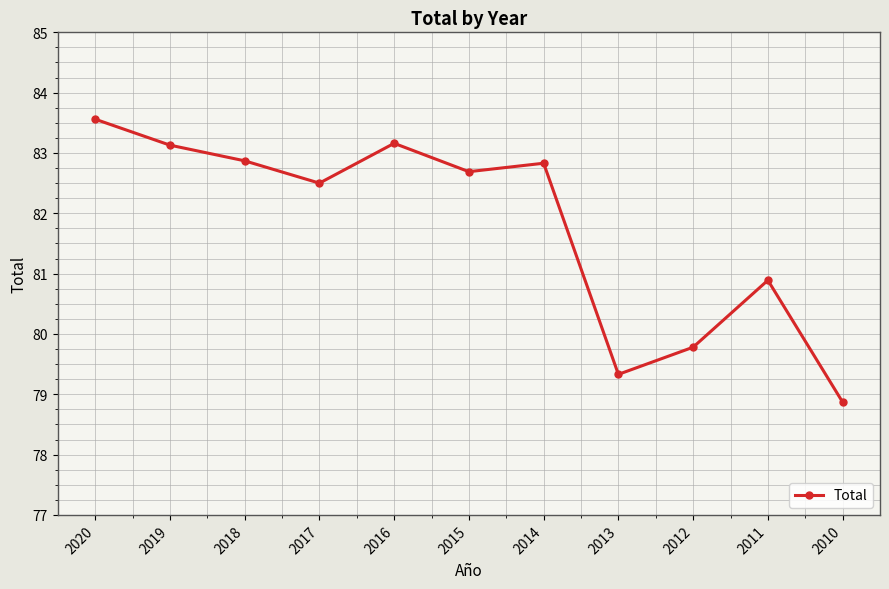

What is the value of the 10th point from the left?

80.9